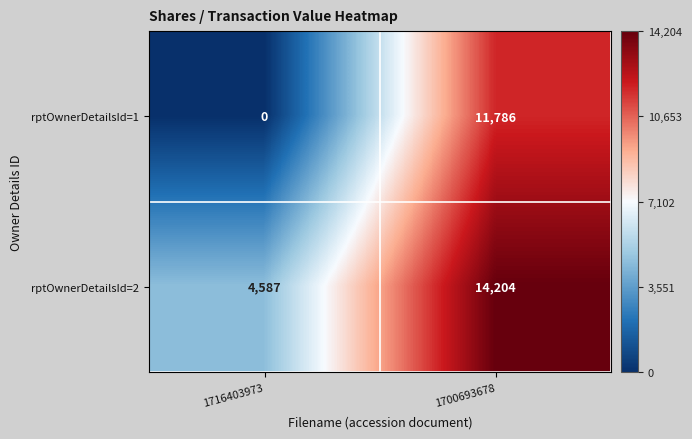

The value of rptOwnerDetailsId=2 at 1716403973 is 6242. True or false?

False